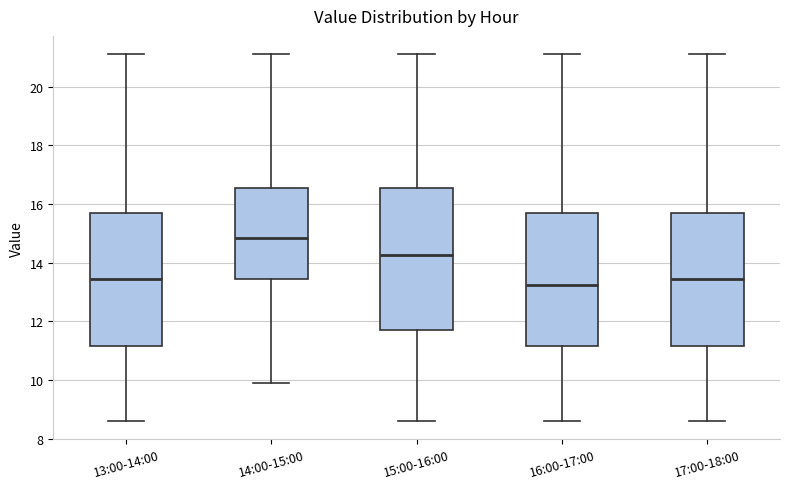

Which box is the tallest, from its lower edge to its upper edge?

15:00-16:00